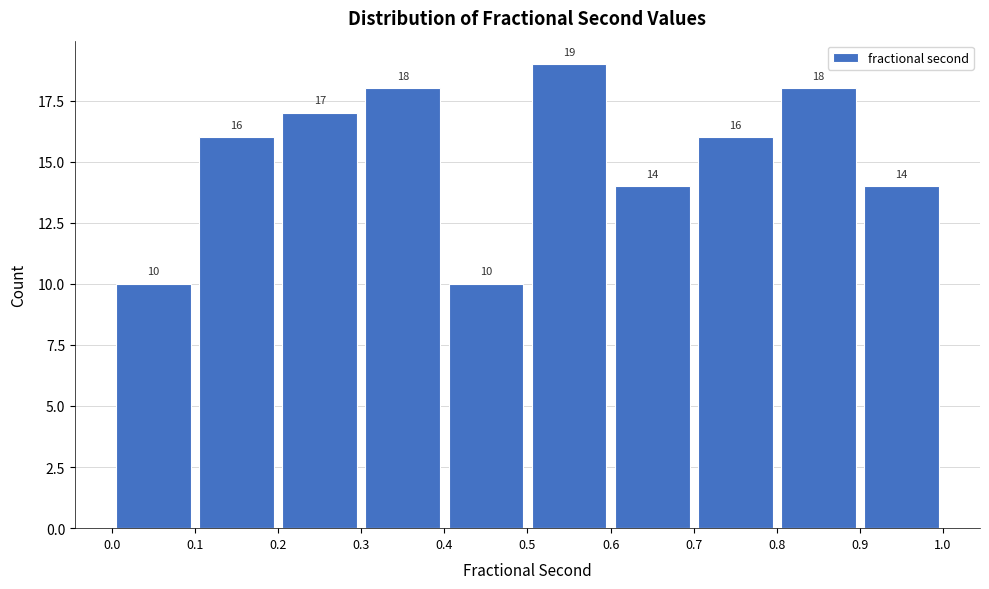

Reading left to right, list every bar in this chart as the range it spans on the x-axis followed by its height.

0.0 to 0.1: 10
0.1 to 0.2: 16
0.2 to 0.3: 17
0.3 to 0.4: 18
0.4 to 0.5: 10
0.5 to 0.6: 19
0.6 to 0.7: 14
0.7 to 0.8: 16
0.8 to 0.9: 18
0.9 to 1.0: 14